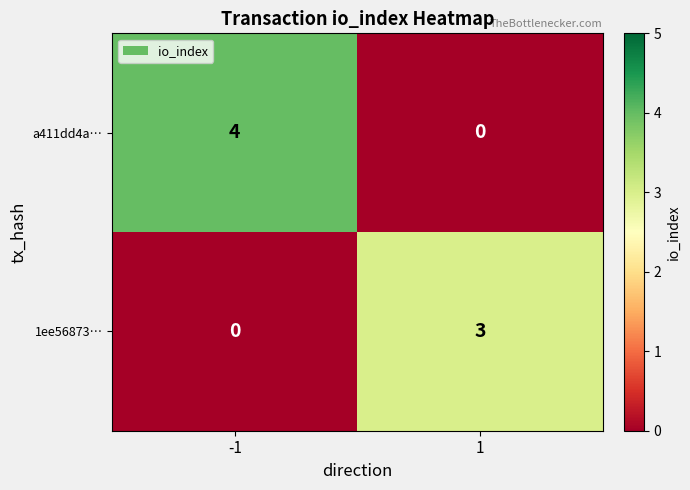

At how many categories does at least one series exceed 0?

2